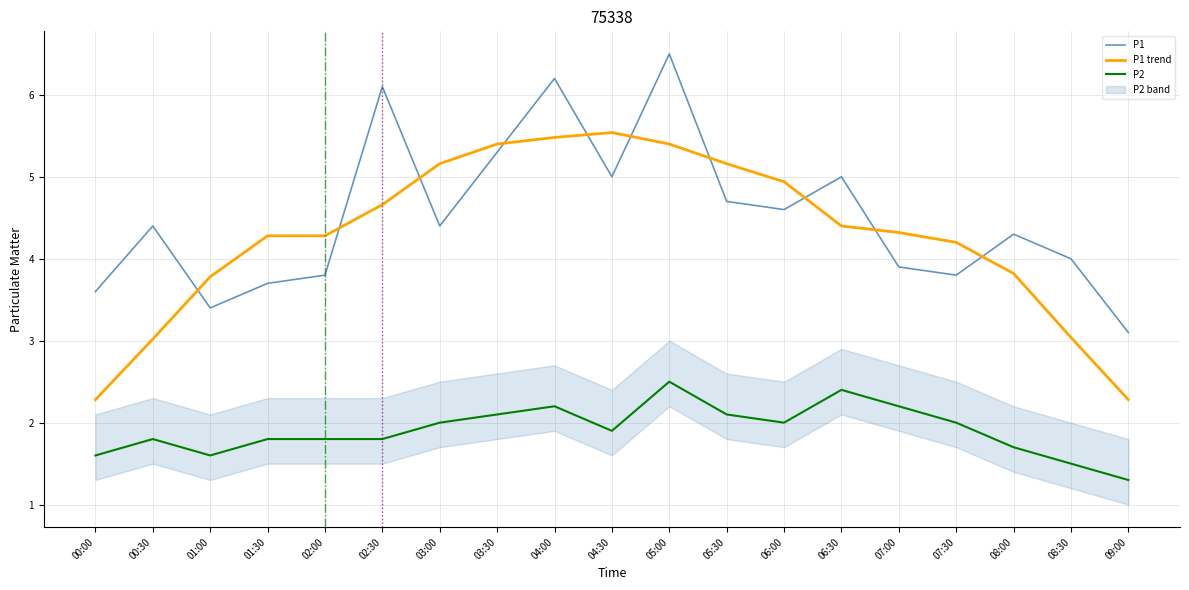

How many intersections are there between P1 and P1 trend?

10